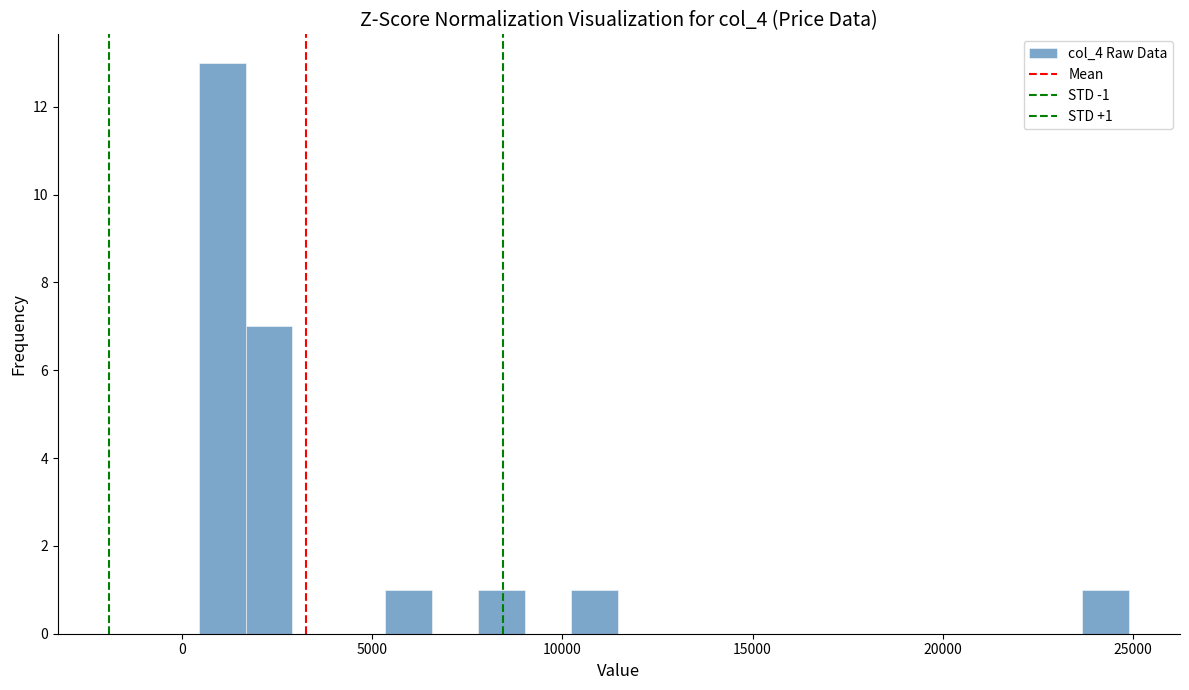

Around what value on the x-axis is the tallest bar? Give the approximate position of its centre, as read against the axis.

1000